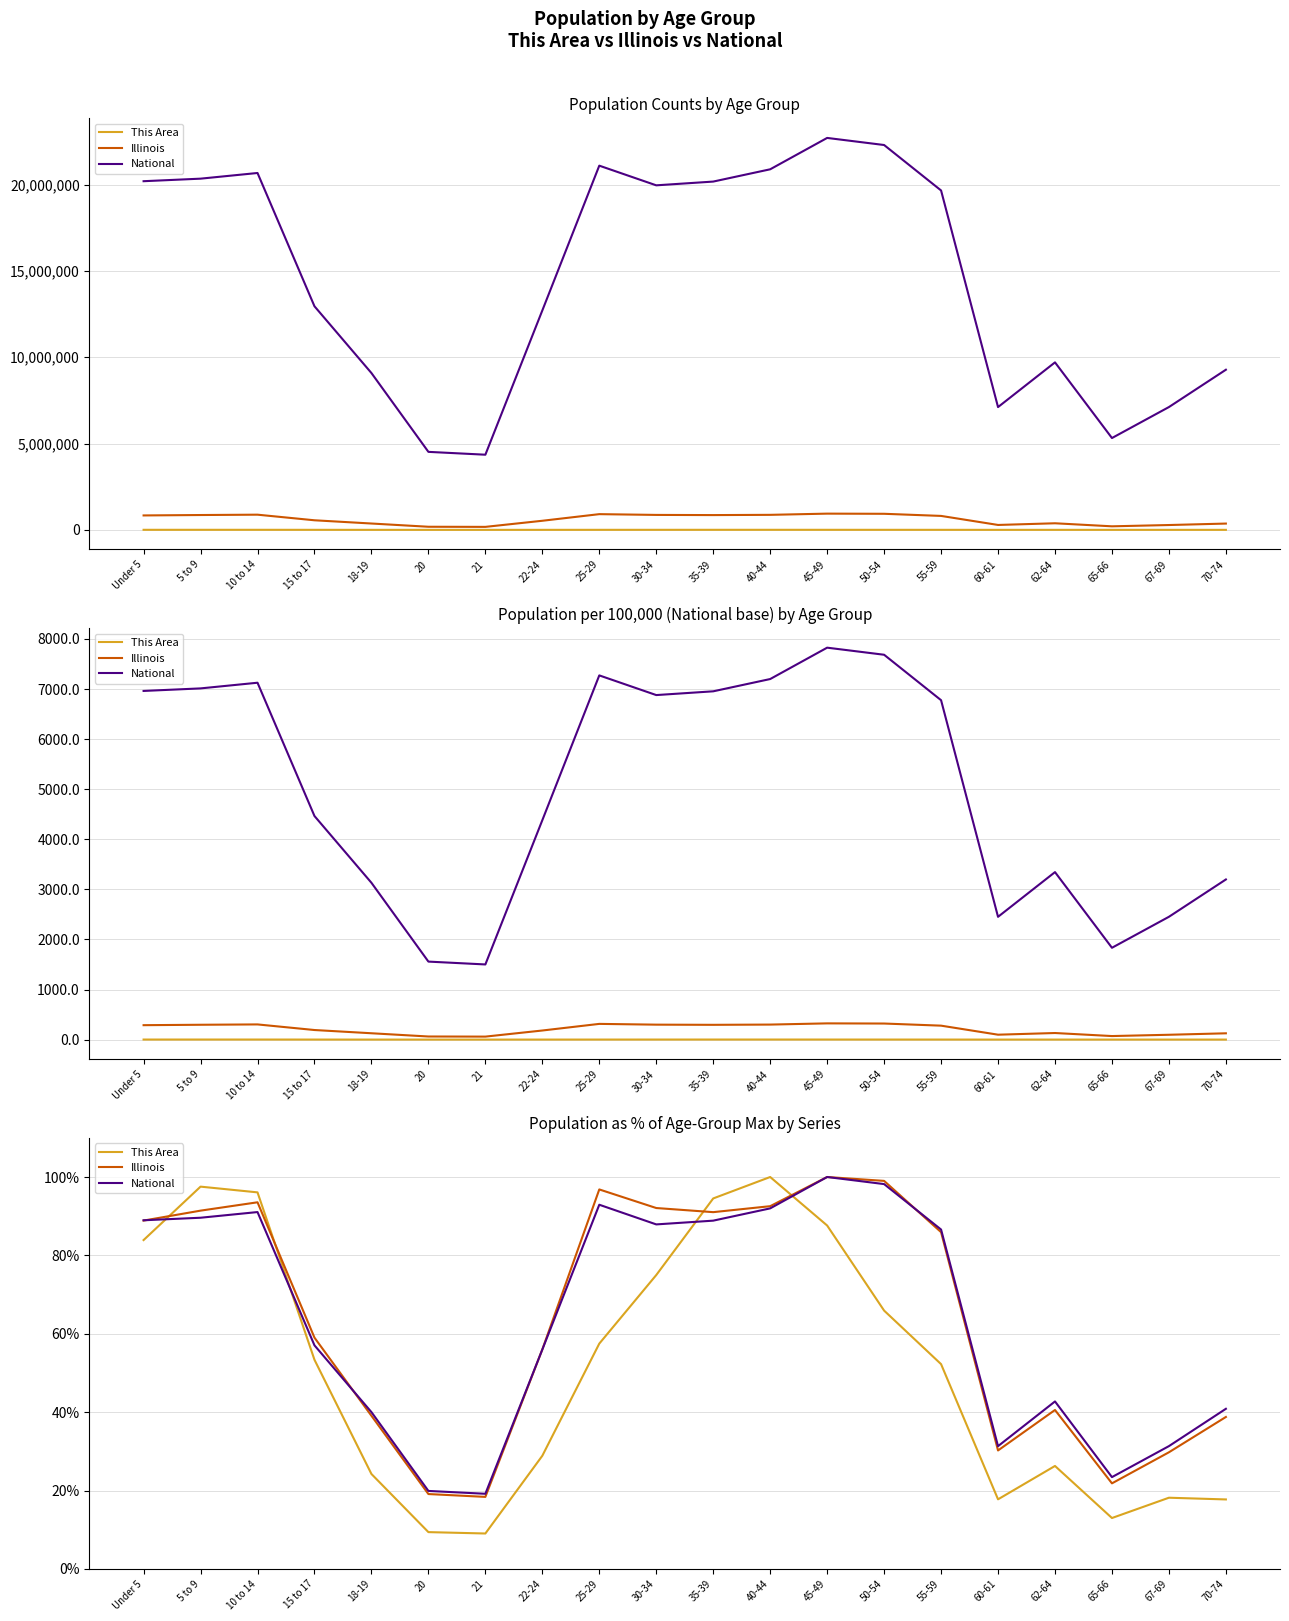

Count the number of categories in the chart.

20